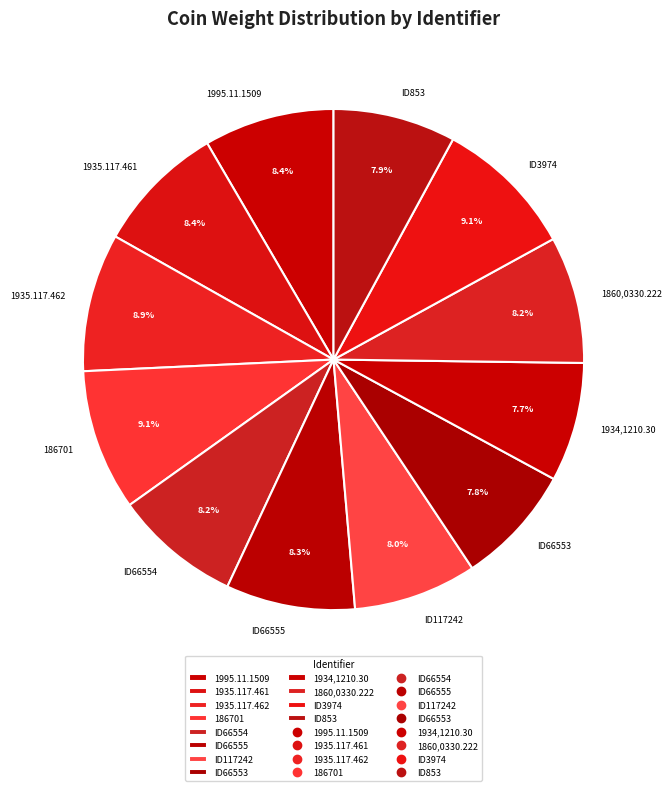

Does ID66553 account for over 50% of the chart?

No